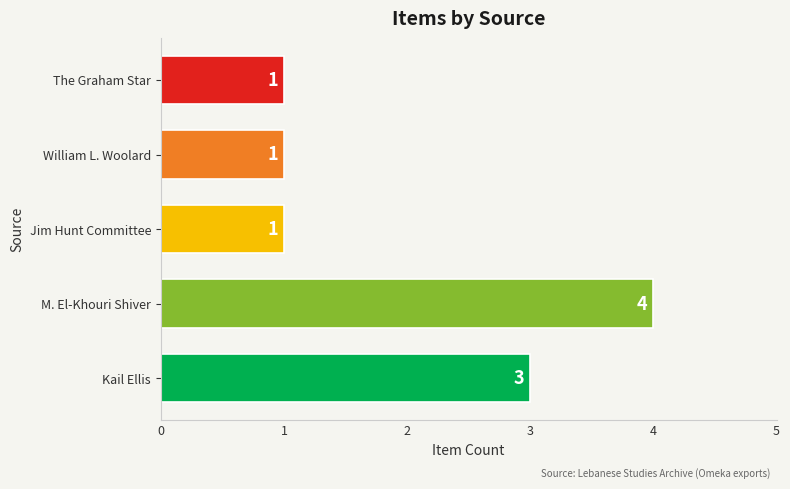

At which category does the chart reach its peak across all series?

M. El-Khouri Shiver